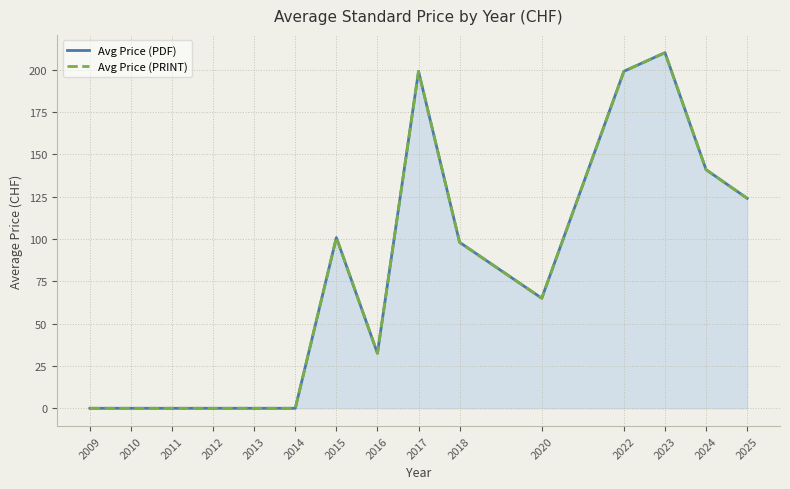

How many lines are shown in the chart?

2